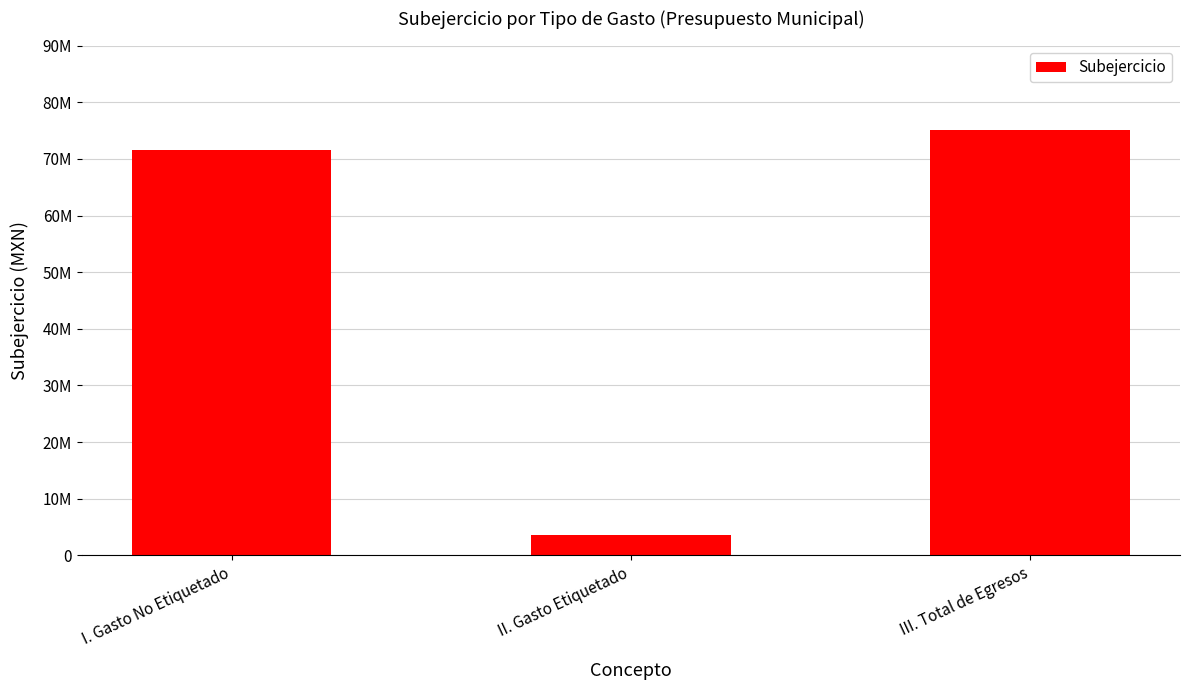

What position from the left is III. Total de Egresos?

3